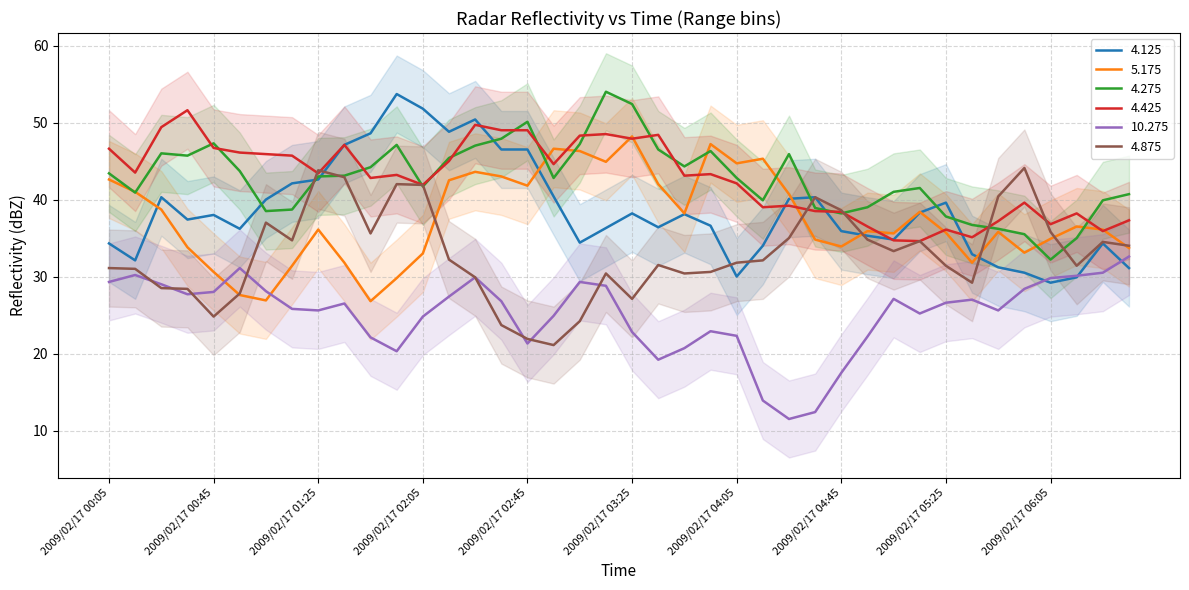

What is the total value across all series at 2009/02/17 02:45?

230.6